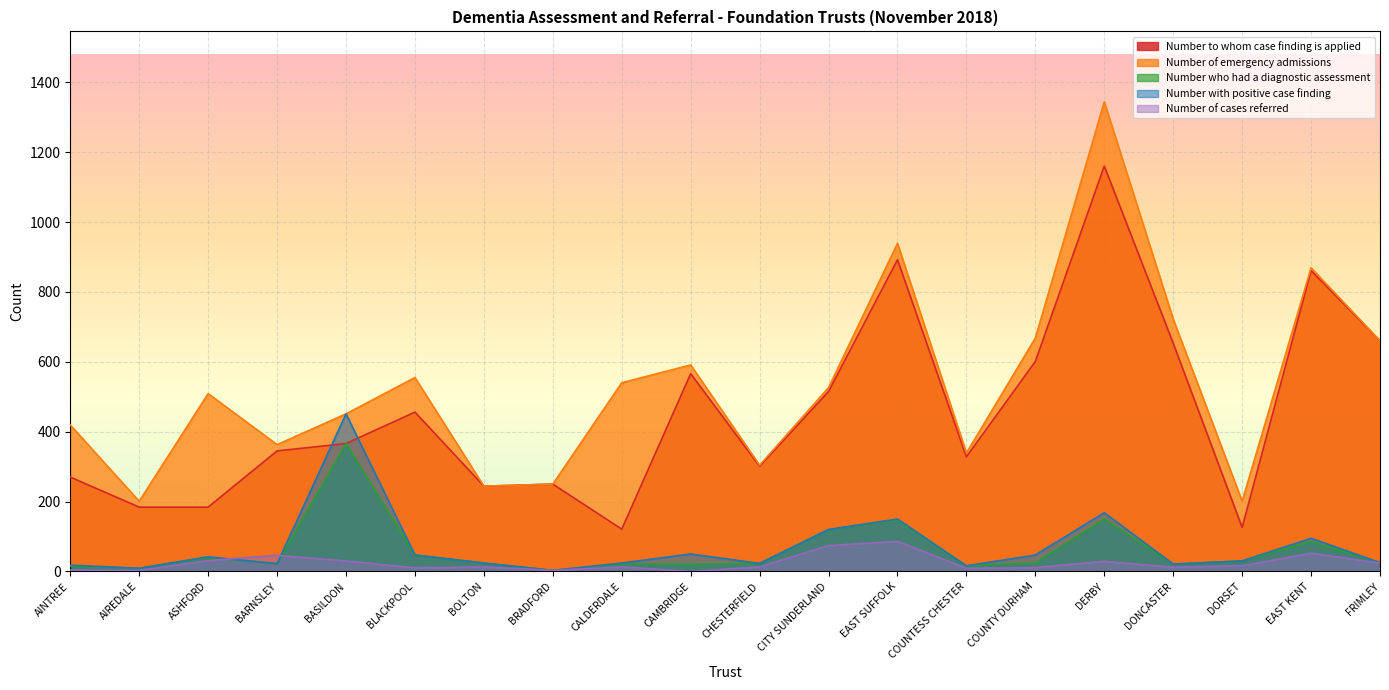

At how many categories does at least one series exceed 180?

20